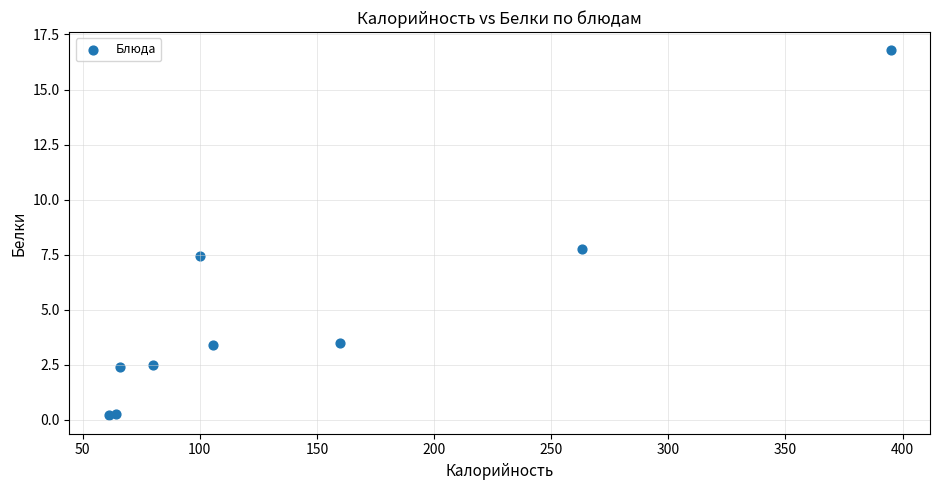

What Y value in the scatter plot is closest to 8?

7.7